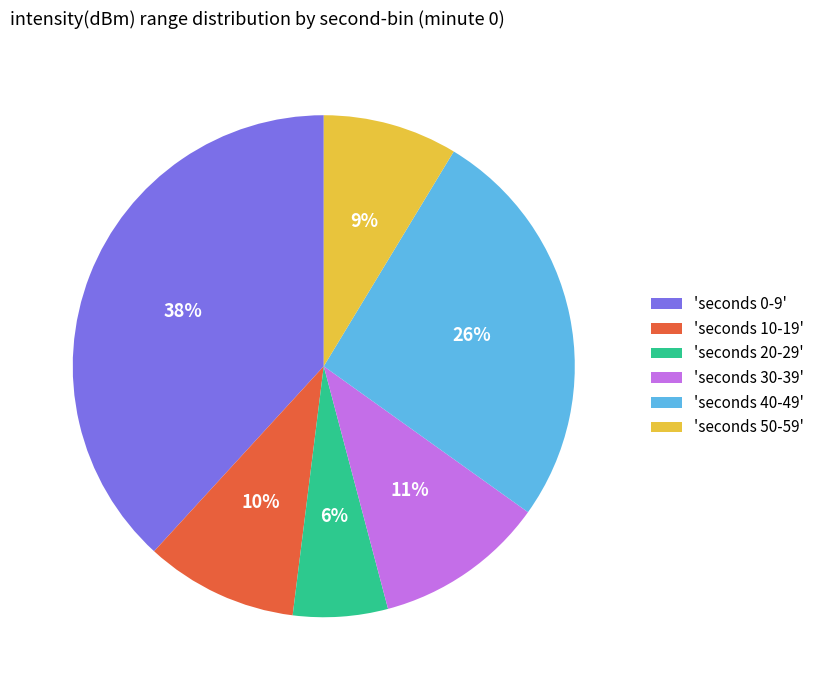

How many slices are in this pie chart?

6